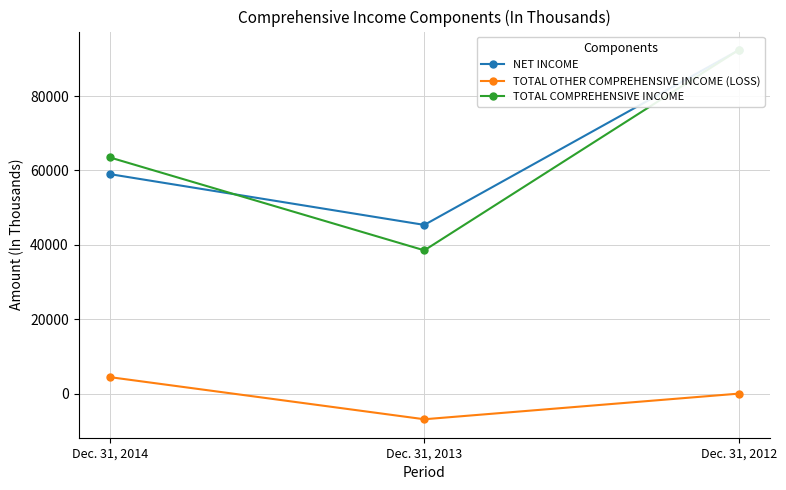

What are all the series names shown in the legend?

NET INCOME, TOTAL OTHER COMPREHENSIVE INCOME (LOSS), TOTAL COMPREHENSIVE INCOME